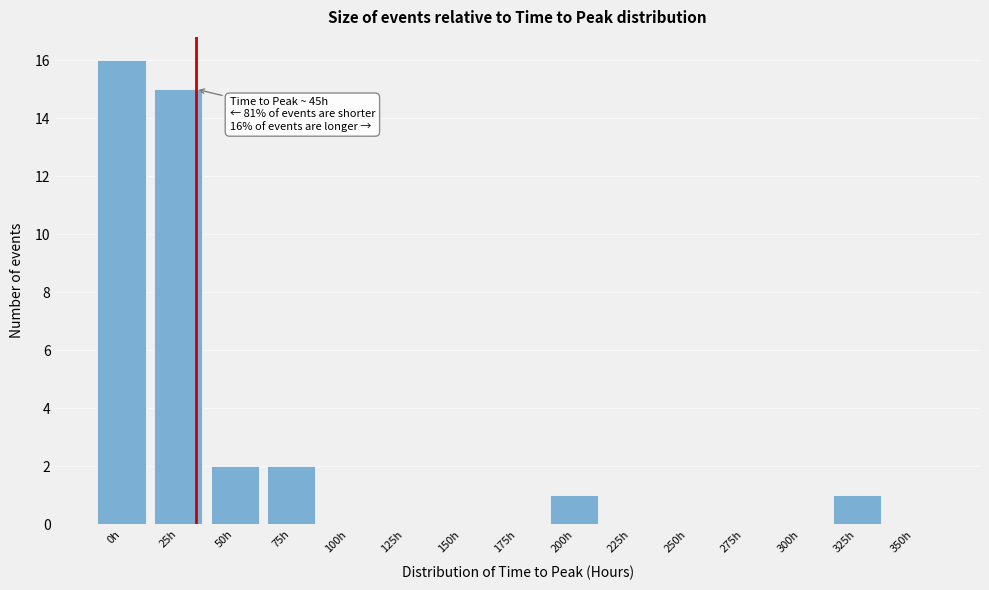

Reading left to right, list all the values displayed in this chart.

0h=16	25h=15	50h=2	75h=2	100h=0	125h=0	150h=0	175h=0	200h=1	225h=0	250h=0	275h=0	300h=0	325h=1	350h=0